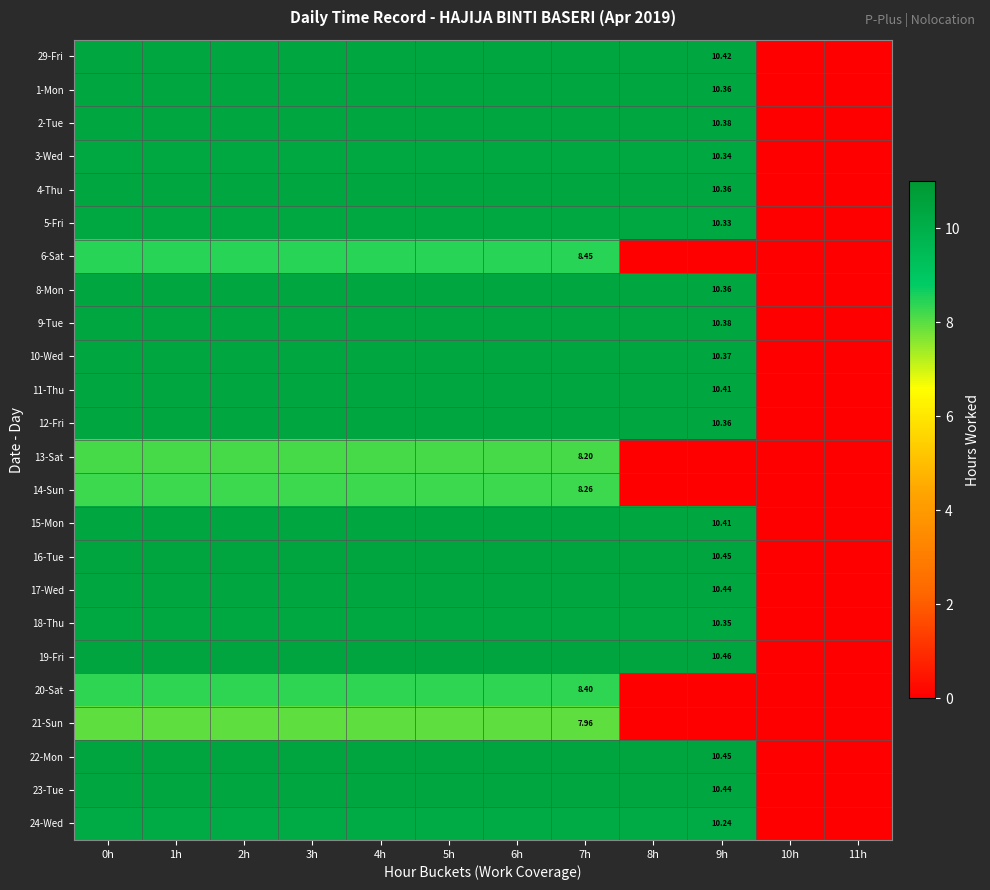

How many values in 10-Wed are above zero?

10